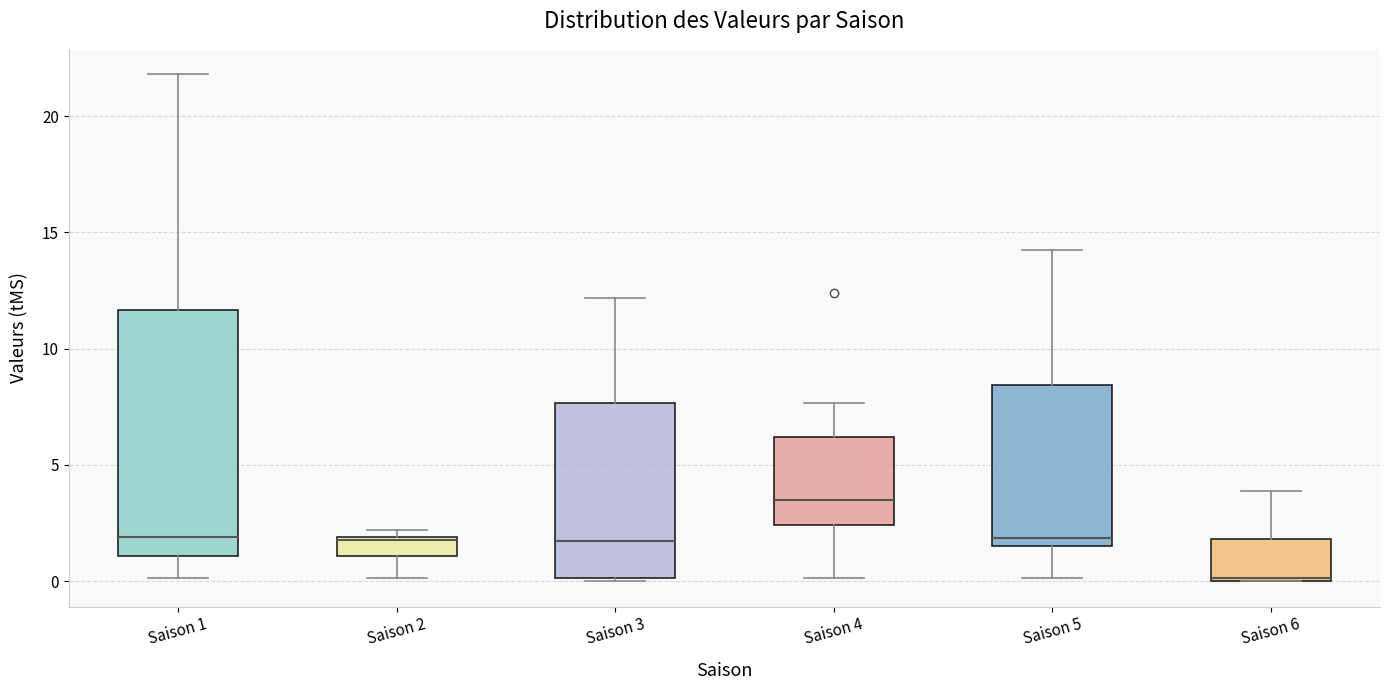

Reading left to right, transcribe this box plot: for each box, give where its median line is, the range the box spans, and where its two whiskers end, as read against the y-axis. The values are not printed on the chart, so give them approximately, as read against the axis.

Saison 1: median 2.0, box 1.0 to 11.5, whiskers 0.0 to 22.0
Saison 2: median 2.0, box 1.0 to 2.0, whiskers 0.0 to 2.0 (just above the box's upper edge)
Saison 3: median 1.5, box 0.0 to 7.5, whiskers 0.0 (just below the box's lower edge) to 12.0
Saison 4: median 3.5, box 2.5 to 6.0, whiskers 0.0 to 7.5
Saison 5: median 2.0, box 1.5 to 8.5, whiskers 0.0 to 14.0
Saison 6: median 0.0, box 0.0 to 2.0, whiskers 0.0 to 4.0